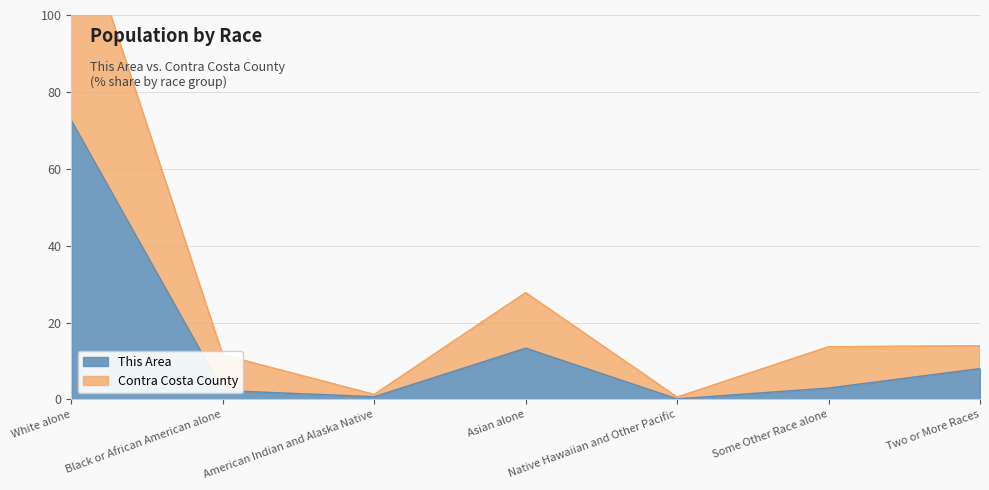

True or false: This Area and Contra Costa County cross at least once.

False